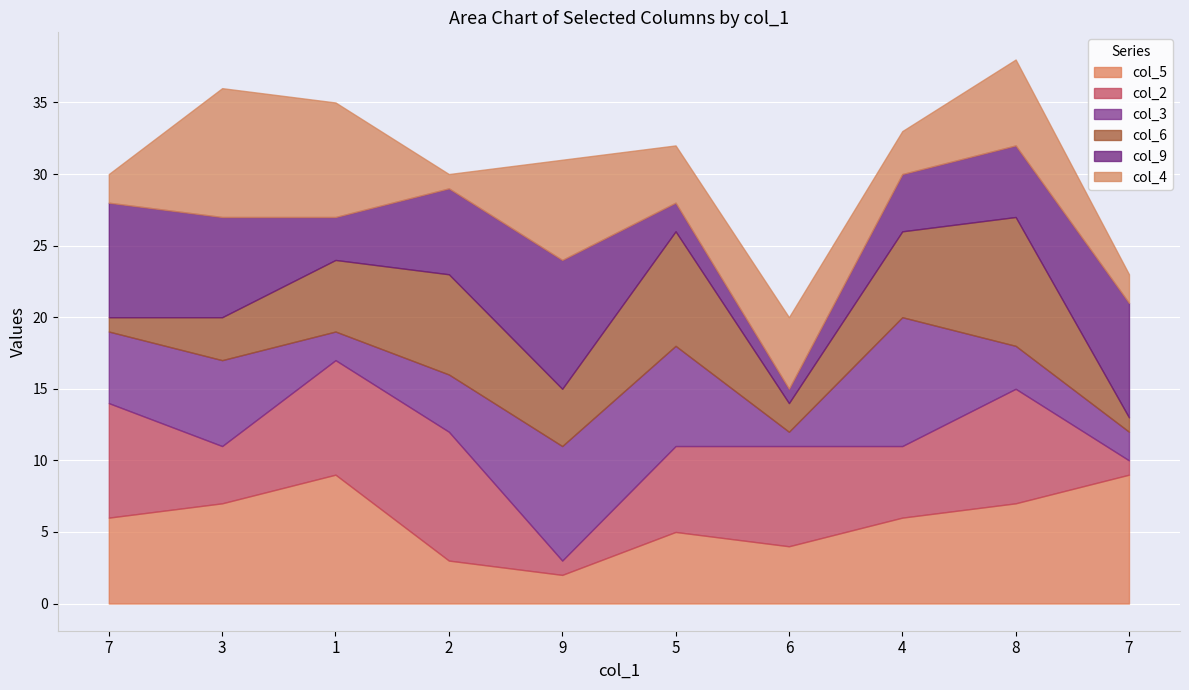

Reading left to right, extract all data points from this chart.

col_5: 7=6	3=7	1=9	2=3	9=2	5=5	6=4	4=6	8=7	7=9
col_2: 7=8	3=4	1=8	2=9	9=1	5=6	6=7	4=5	8=8	7=1
col_3: 7=5	3=6	1=2	2=4	9=8	5=7	6=1	4=9	8=3	7=2
col_6: 7=1	3=3	1=5	2=7	9=4	5=8	6=2	4=6	8=9	7=1
col_9: 7=8	3=7	1=3	2=6	9=9	5=2	6=1	4=4	8=5	7=8
col_4: 7=2	3=9	1=8	2=1	9=7	5=4	6=5	4=3	8=6	7=2